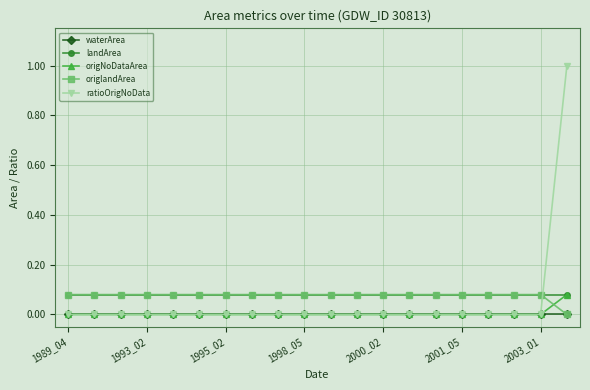

What is the greatest value displayed?

1.0